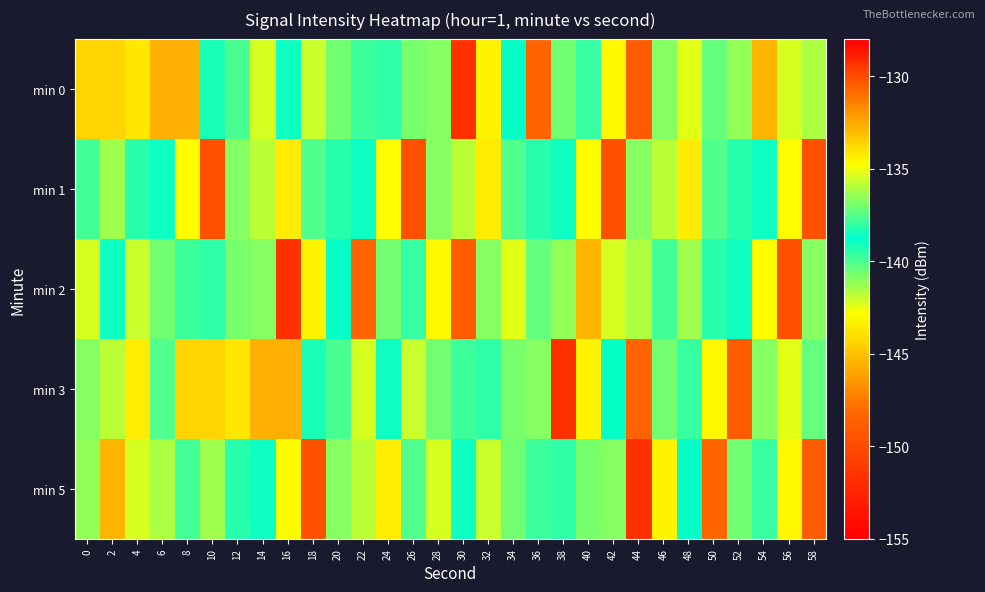

What is the spread (max minus min) of values at 18?

8.2